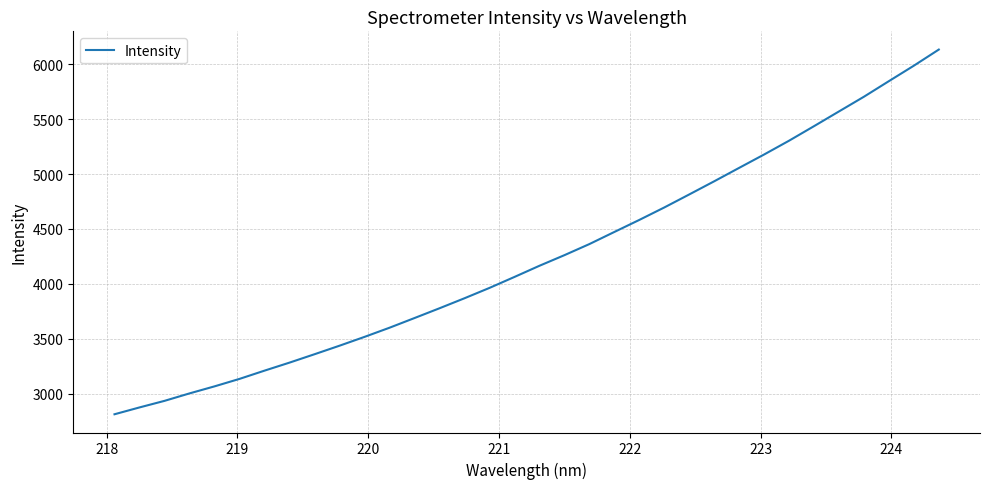

Is this an area chart (filled region under the line)?

No